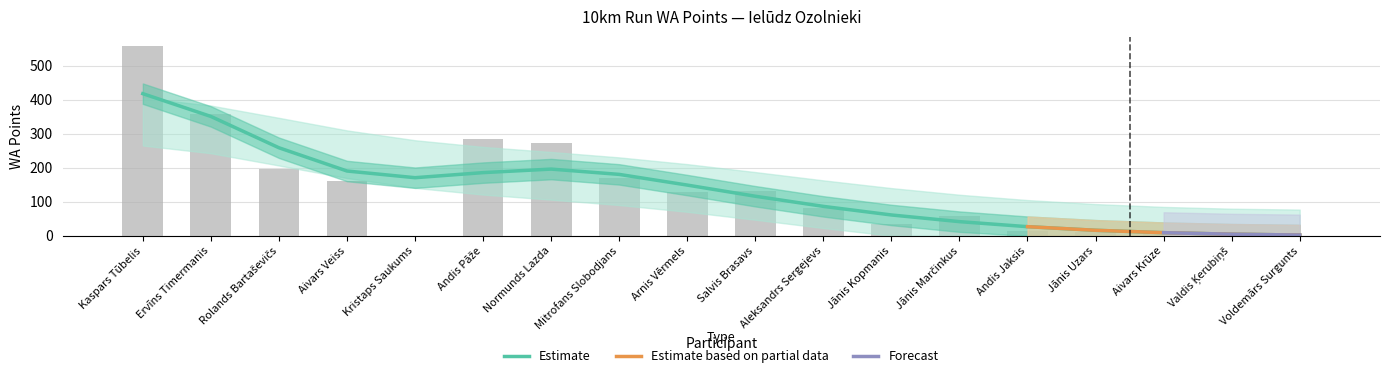

Rank the categories by value from highest to lowest.

Kaspars Tūbelis, Ervīns Timermanis, Andis Pāže, Normunds Lazda, Rolands Bartaševičs, Mitrofans Slobodjans, Aivars Veiss, Salvis Brasavs, Arnis Vērmels, Aleksandrs Sergejevs, Jānis Marčinkus, Jānis Kopmanis, Andis Jaksis, Aivars Krūze, Jānis Uzars, Kristaps Saukums, Valdis Ķerubiņš, Voldemārs Surgunts